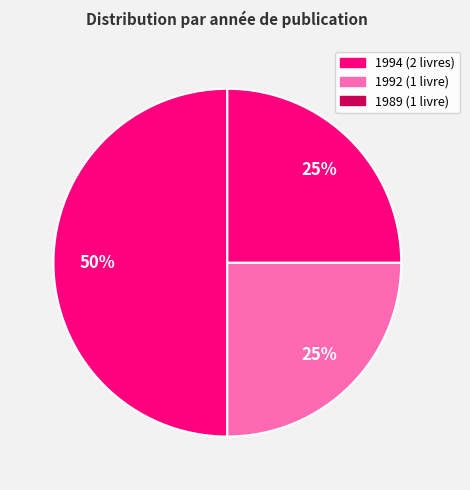

How many segments does this pie chart have?

3